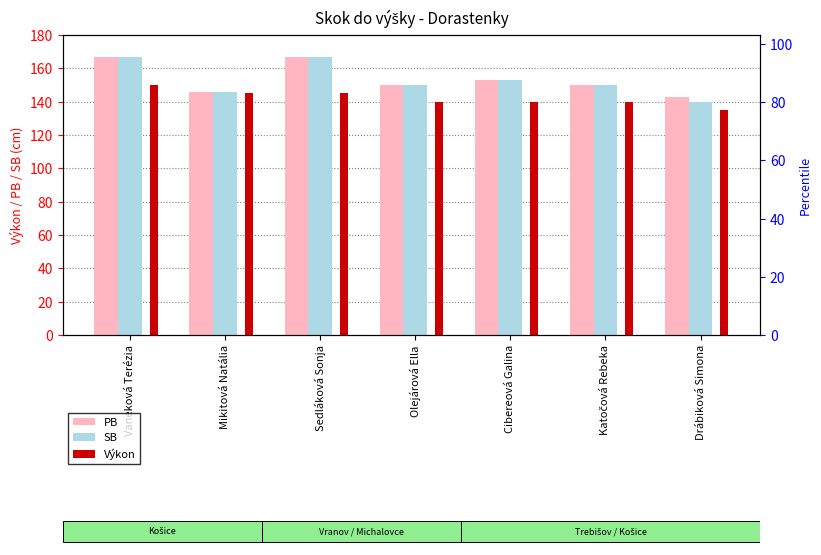

What is the difference between the PB values at Olejárová Ella and Mikitová Natália?

4